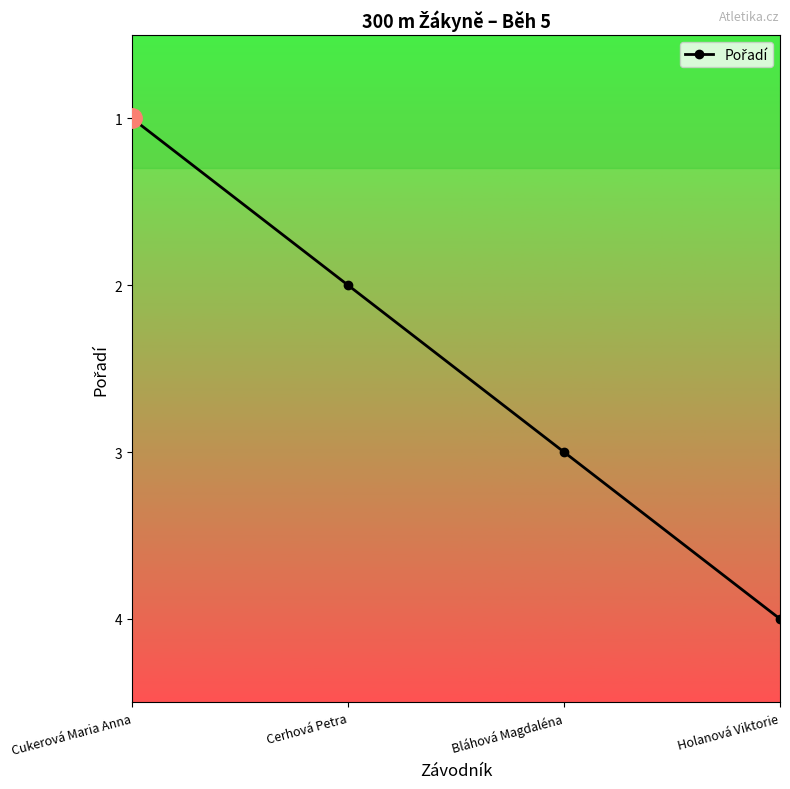

How many values are between 2 and 4?

3